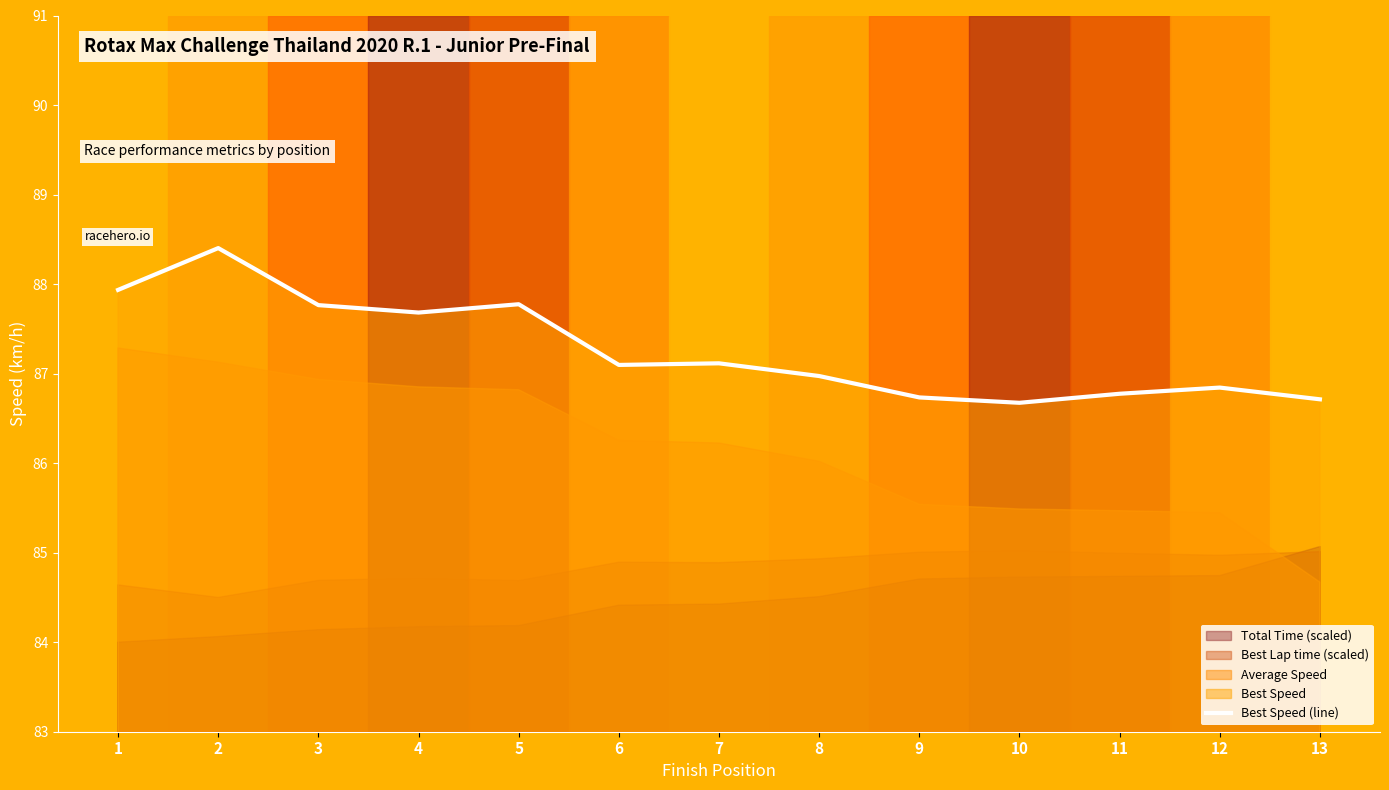

What is the difference between the values at 7 and 3?

0.7